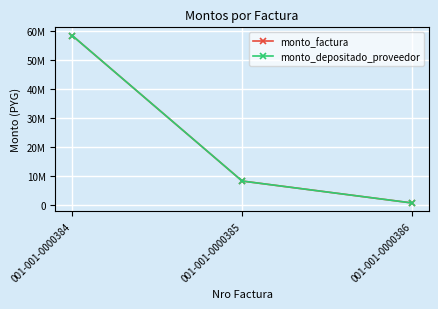

Which series has the widest spread of values?

monto_factura